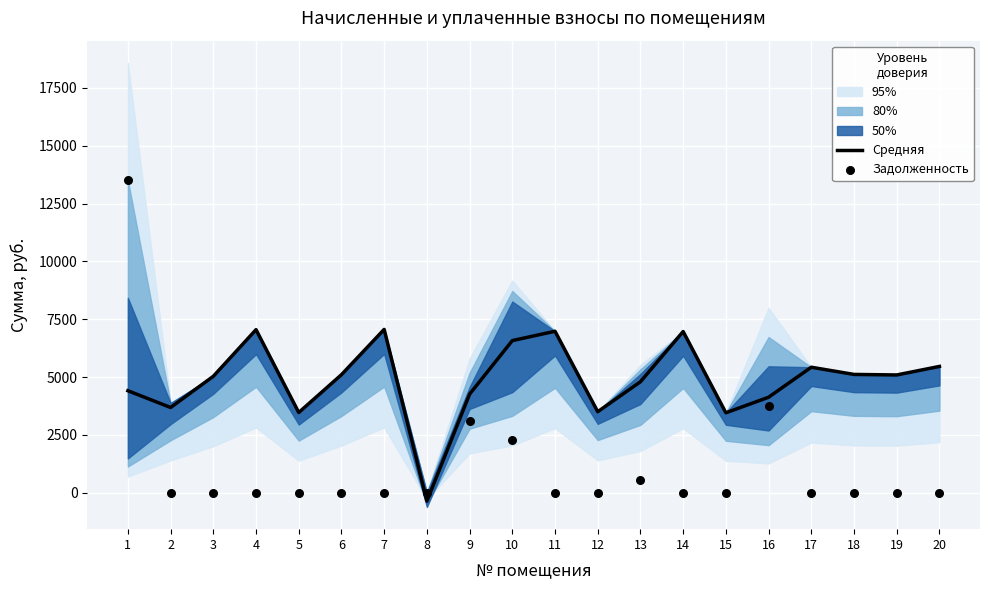

At how many categories does at least one series exceed 401?

19